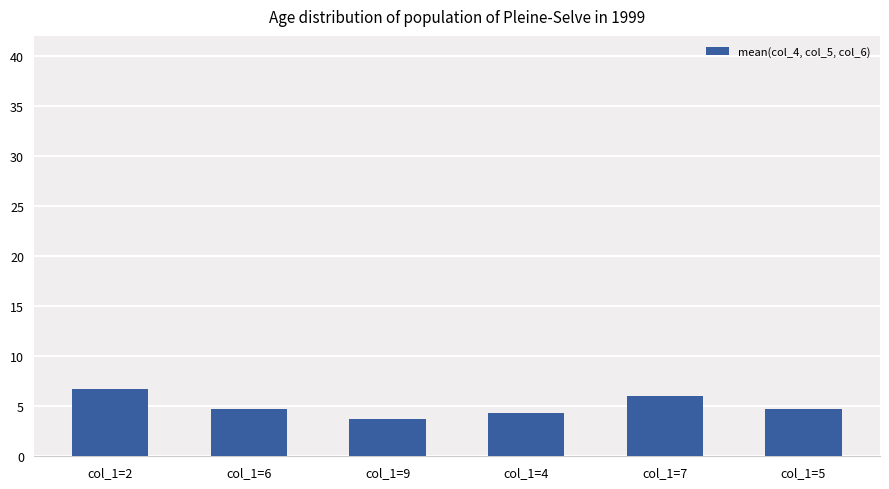

How many values are below 4?

1